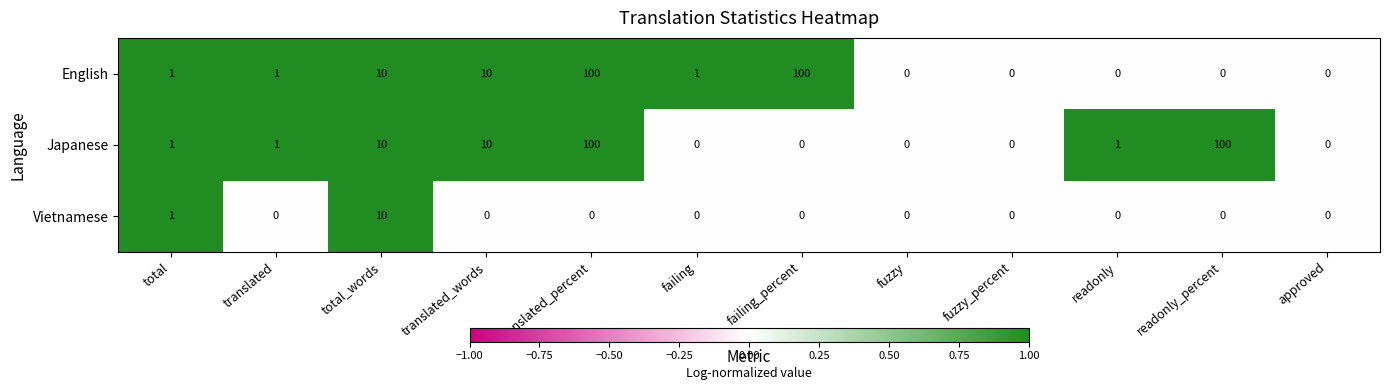

What is the sum of all Vietnamese values?

11